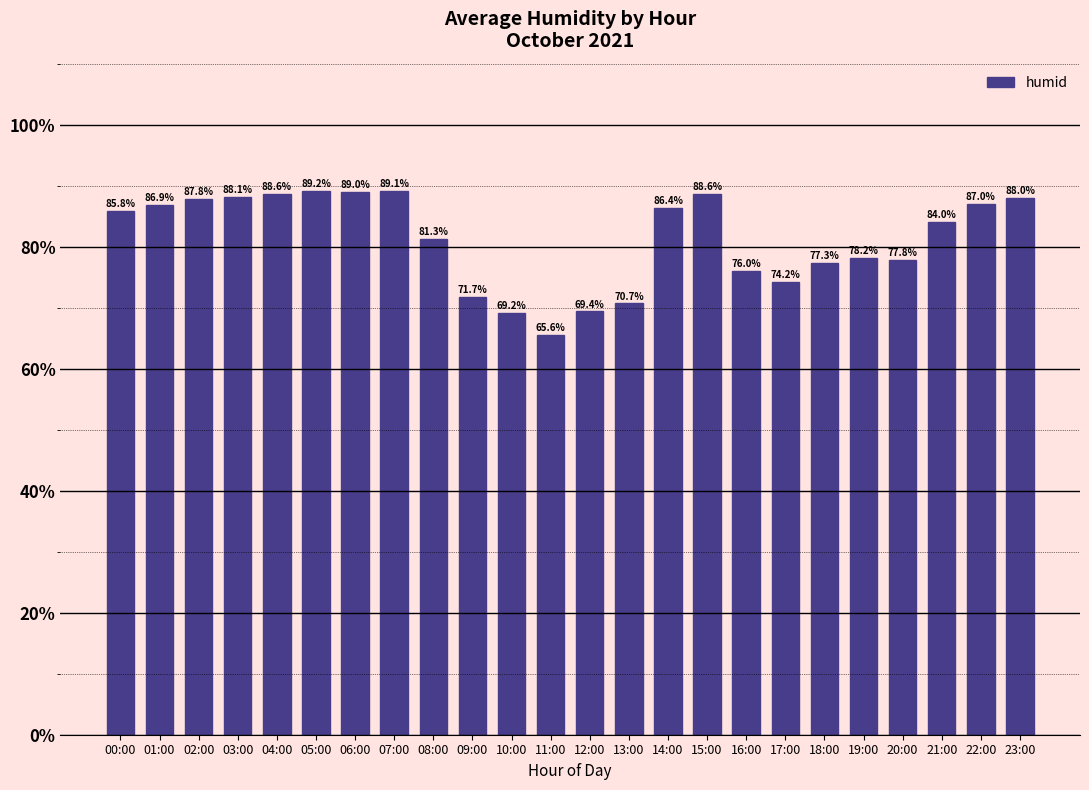

What is the sum of all values?

1949.9